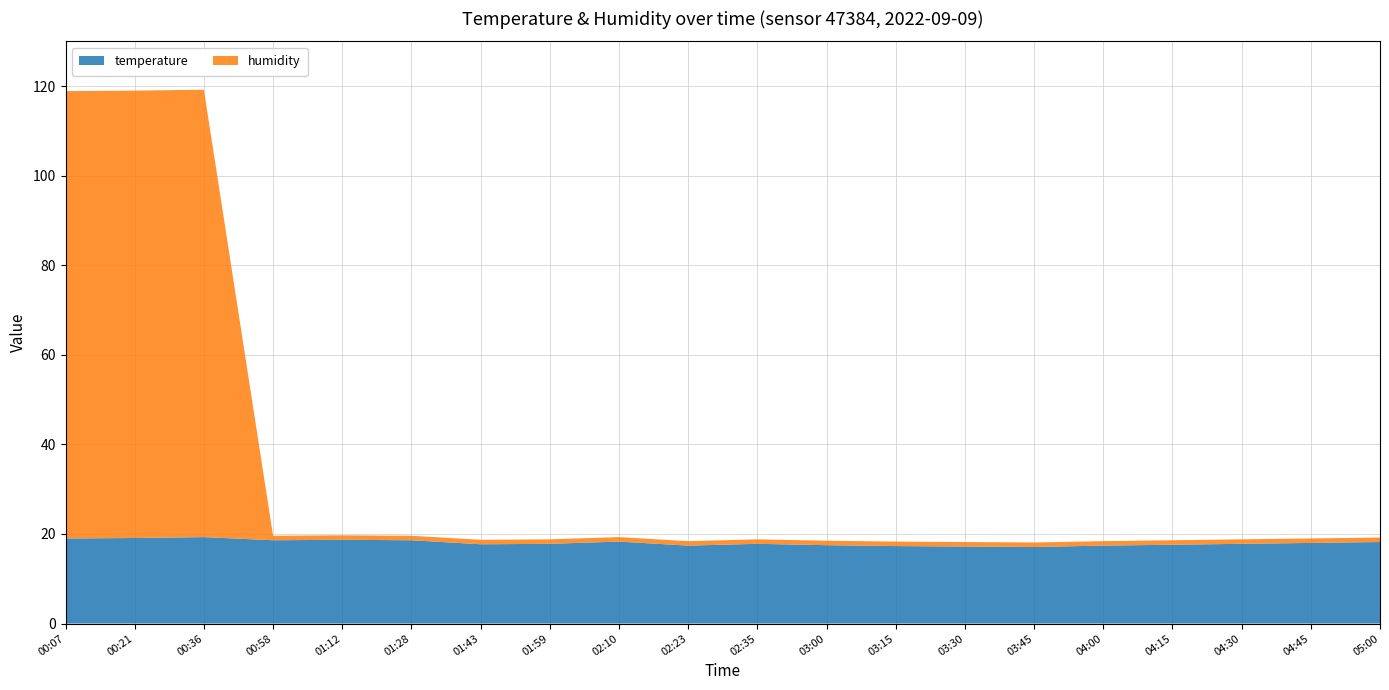

Reading left to right, what are all the values shown in this chart?

temperature: 00:07=19.0	00:21=19.1	00:36=19.3	00:58=18.6	01:12=18.7	01:28=18.6	01:43=17.7	01:59=17.8	02:10=18.3	02:23=17.4	02:35=17.8	03:00=17.5	03:15=17.3	03:30=17.2	03:45=17.1	04:00=17.4	04:15=17.6	04:30=17.8	04:45=18.0	05:00=18.2
humidity: 00:07=99.9	00:21=99.9	00:36=99.9	00:58=1.0	01:12=1.0	01:28=1.0	01:43=1.0	01:59=1.0	02:10=1.0	02:23=1.0	02:35=1.0	03:00=1.0	03:15=1.0	03:30=1.0	03:45=1.0	04:00=1.0	04:15=1.0	04:30=1.0	04:45=1.0	05:00=1.0